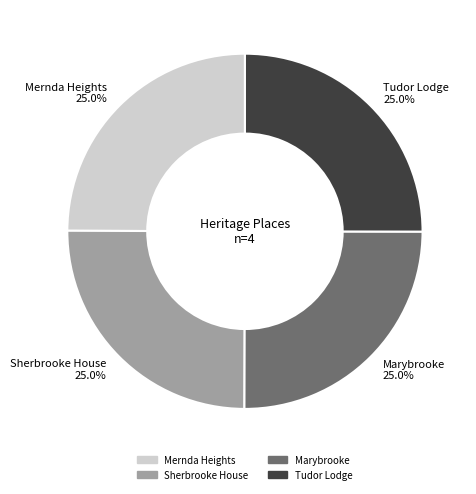

How many slices are in this pie chart?

4